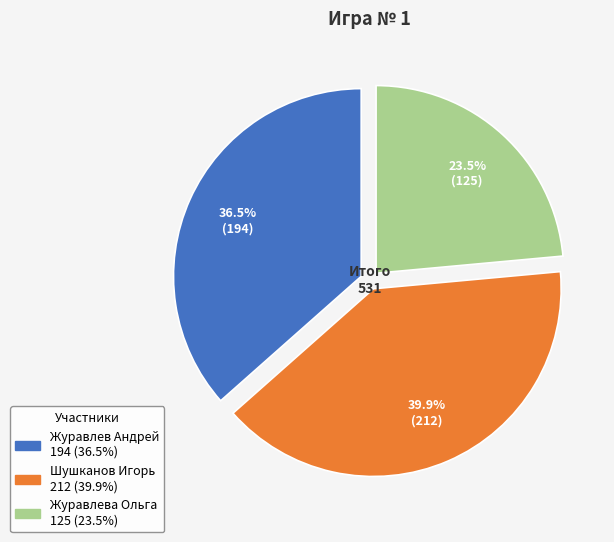

To the nearest percent, what percentage of the pie is Шушканов Игорь?

40%